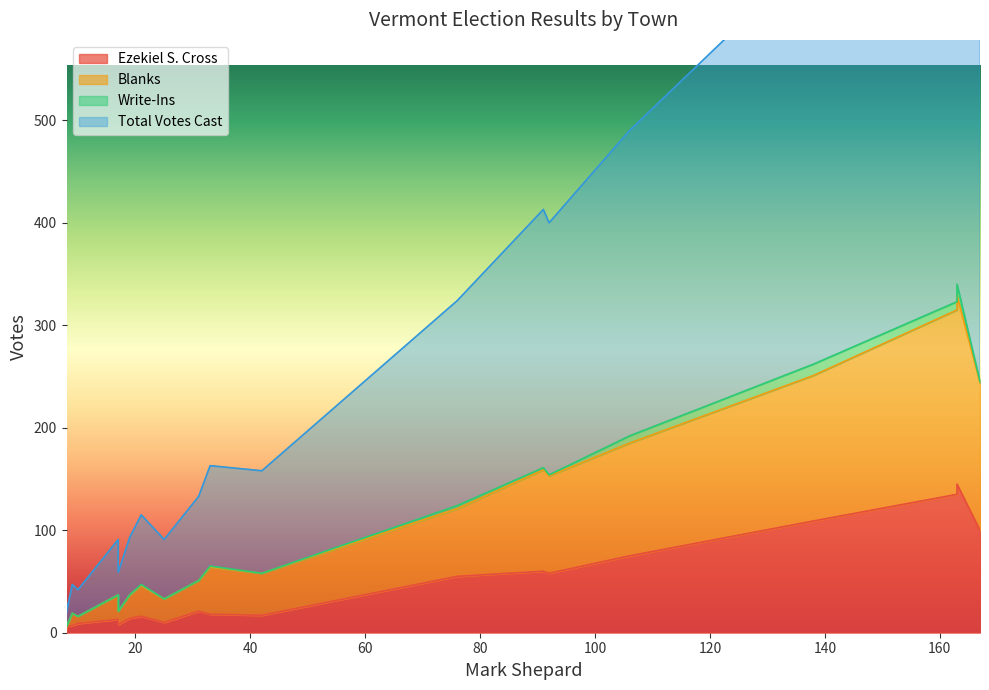

How many categories are shown in the chart?

20